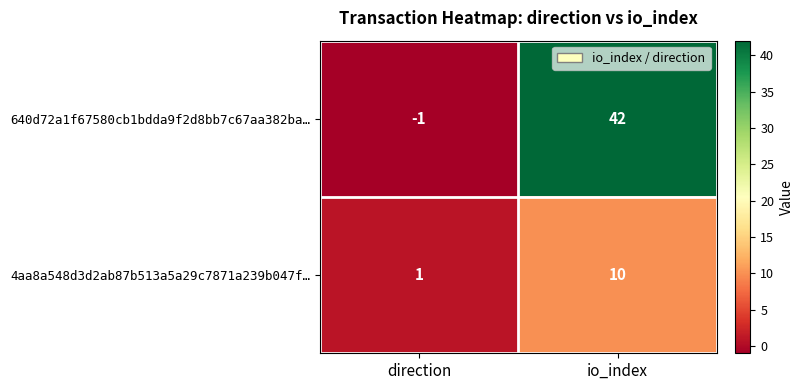

How many categories are shown in the chart?

2